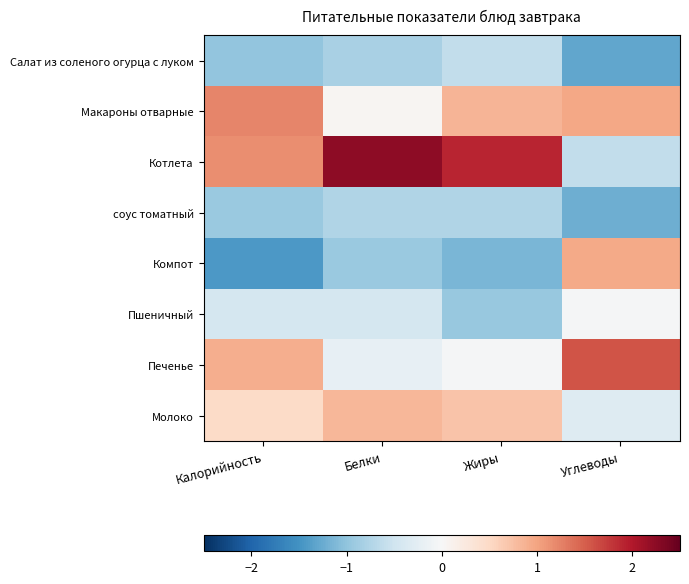

Reading left to right, transcribe all the data shown in this chart.

Салат из соленого огурца с луком: Калорийность=-1.0	Белки=-0.8	Жиры=-0.6	Углеводы=-1.3
Макароны отварные: Калорийность=1.2	Белки=0.1	Жиры=0.8	Углеводы=1.0
Котлета: Калорийность=1.2	Белки=2.2	Жиры=1.9	Углеводы=-0.6
соус томатный: Калорийность=-0.9	Белки=-0.7	Жиры=-0.8	Углеводы=-1.2
Компот: Калорийность=-1.4	Белки=-0.9	Жиры=-1.1	Углеводы=1.0
Пшеничный: Калорийность=-0.4	Белки=-0.4	Жиры=-0.9	Углеводы=-0.0
Печенье: Калорийность=0.9	Белки=-0.2	Жиры=-0.0	Углеводы=1.6
Молоко: Калорийность=0.5	Белки=0.8	Жиры=0.7	Углеводы=-0.3